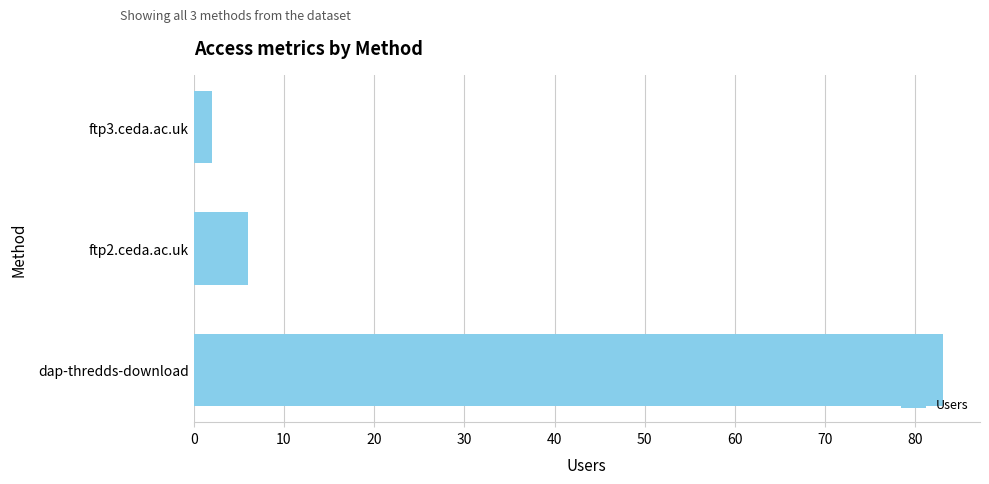

How many values are below 6?

1